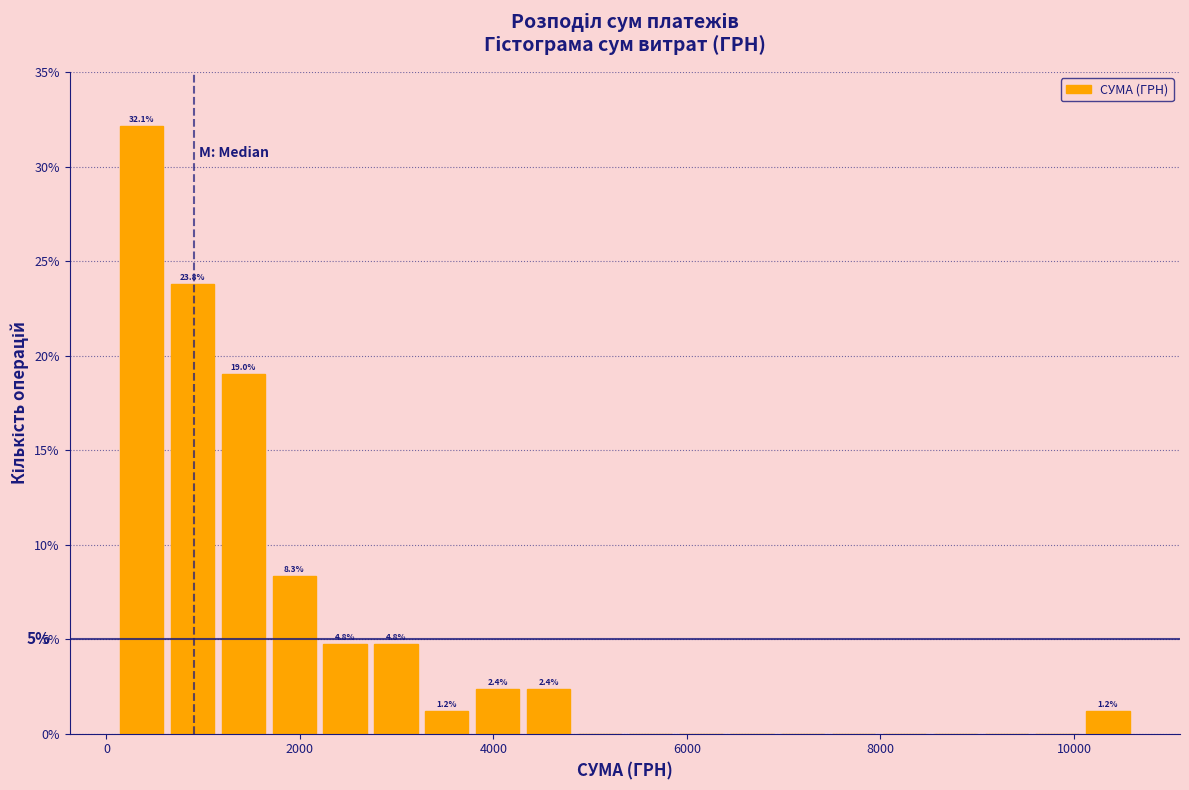

Around what value on the x-axis is the tallest bar? Give the approximate position of its centre, as read against the axis.

400